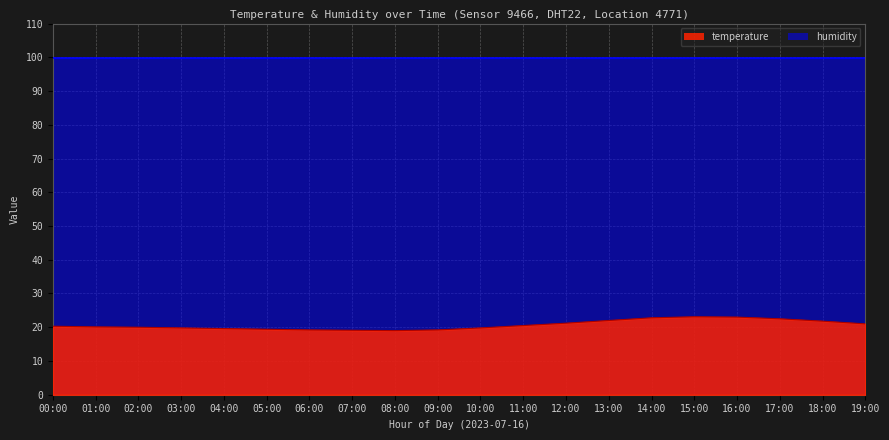

What is the difference between the maximum and minimum values?

4.1